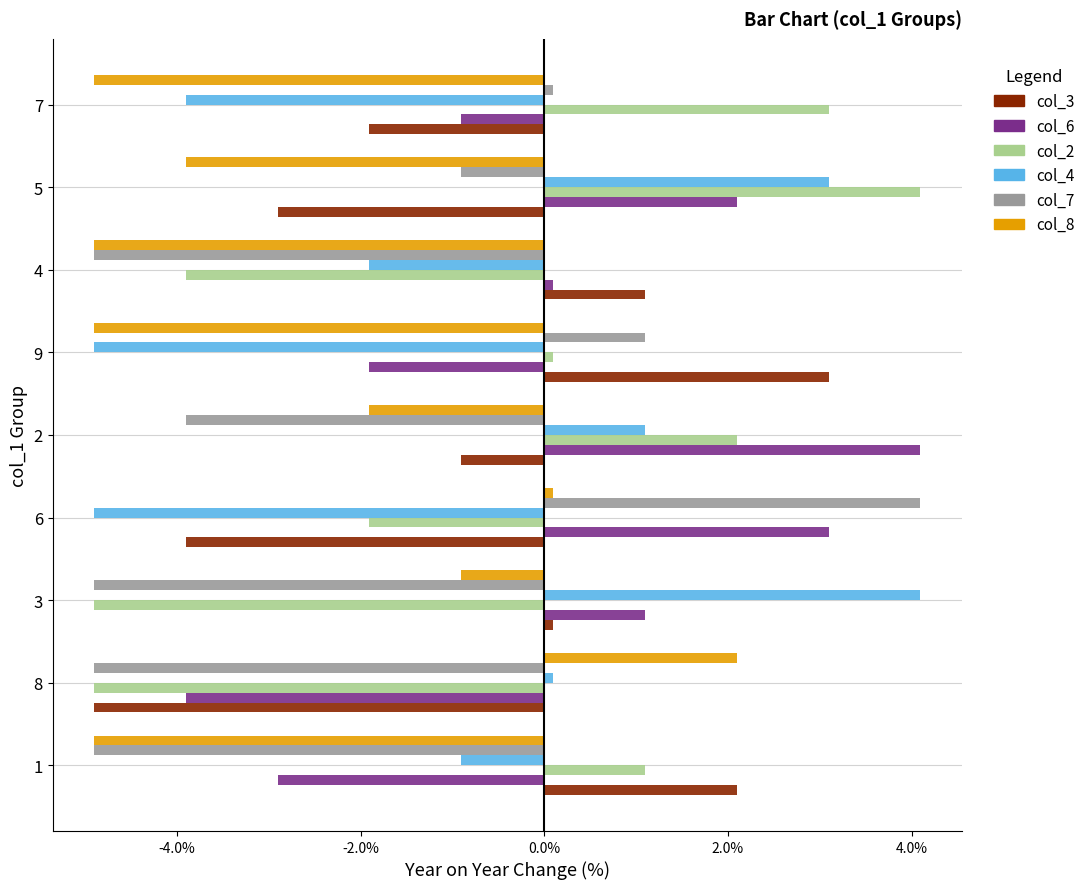

True or false: col_8 has a value of -3.9 at 5.

True